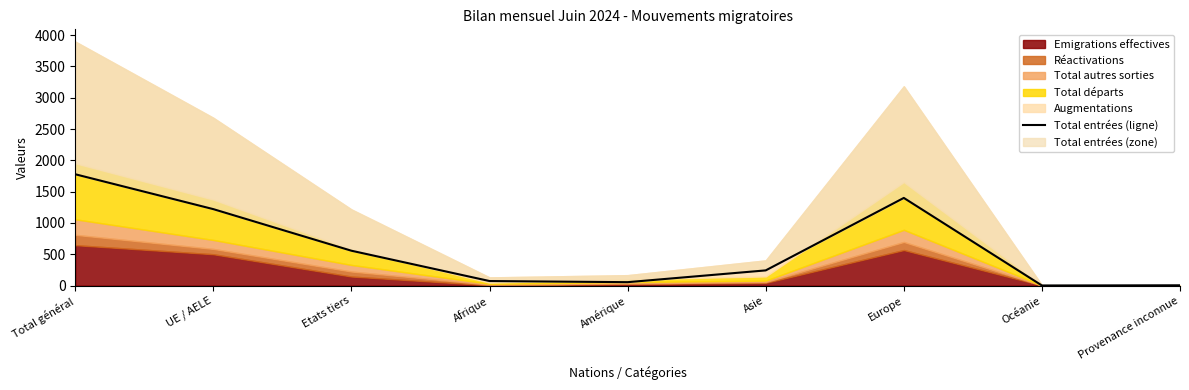

Is it true that the value at UE / AELE is 1221?

True